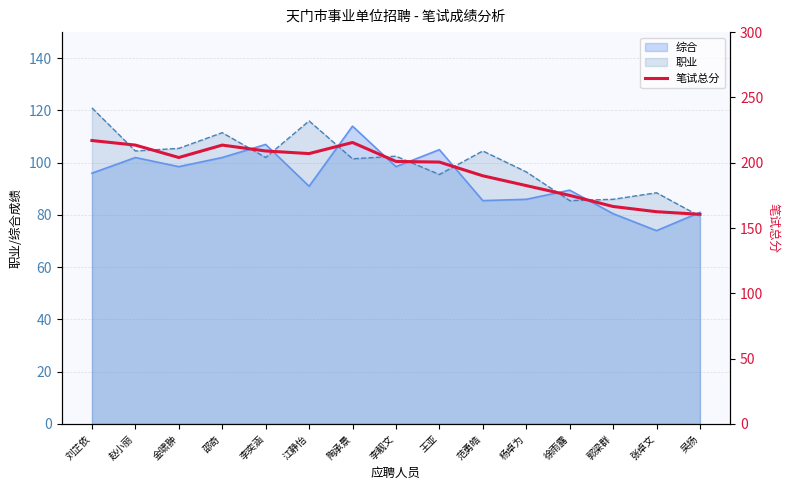

Approximately how many times larger is the value at 江静怡 compared to 郭梁群?

1.2